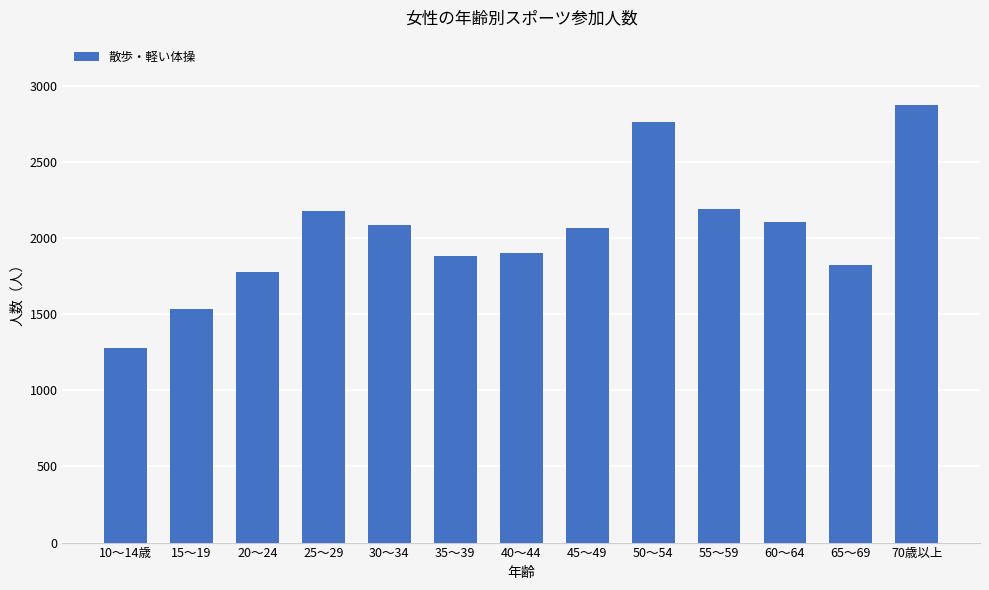

Reading left to right, list all the values displayed in this chart.

10～14歳=1279	15～19=1536	20～24=1780	25～29=2178	30～34=2086	35～39=1885	40～44=1901	45～49=2069	50～54=2760	55～59=2194	60～64=2103	65～69=1823	70歳以上=2872